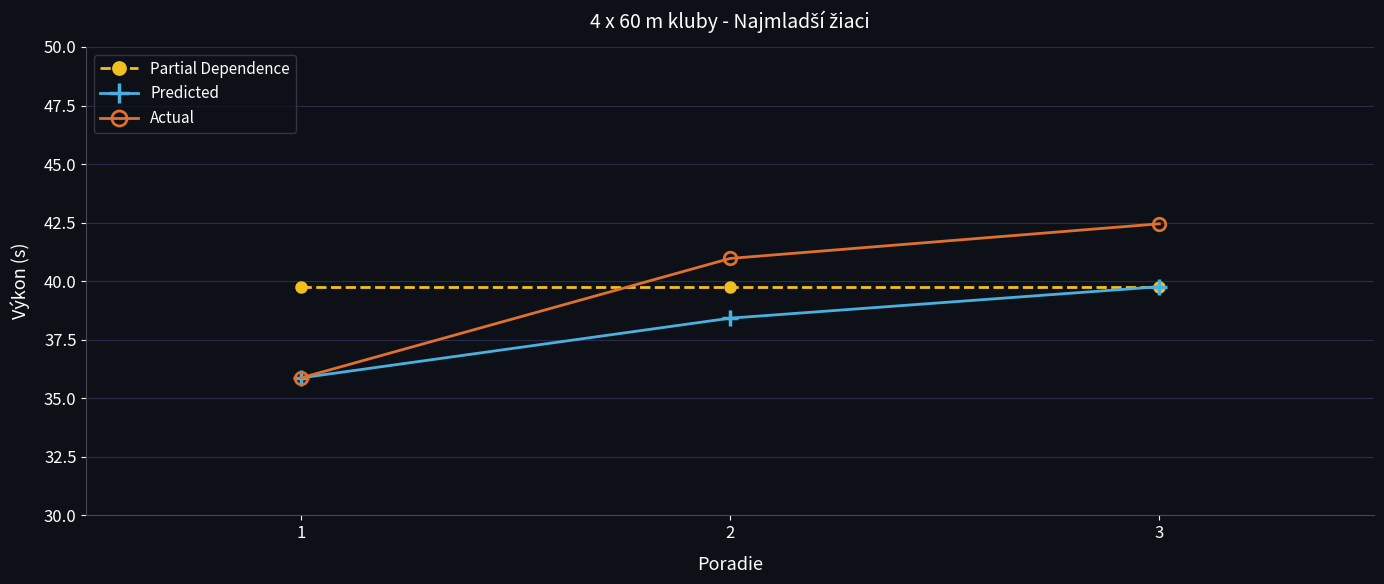

What is the total value across all series at 1?

111.5